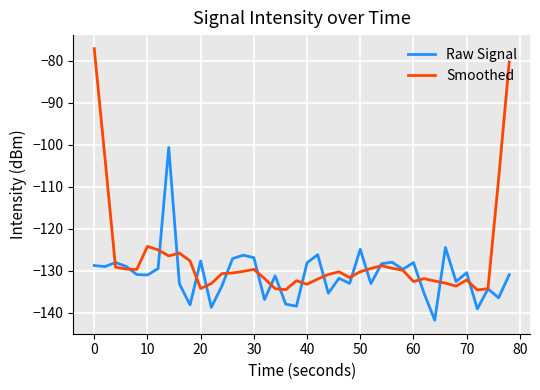

What is the maximum value for Raw Signal?

-100.7